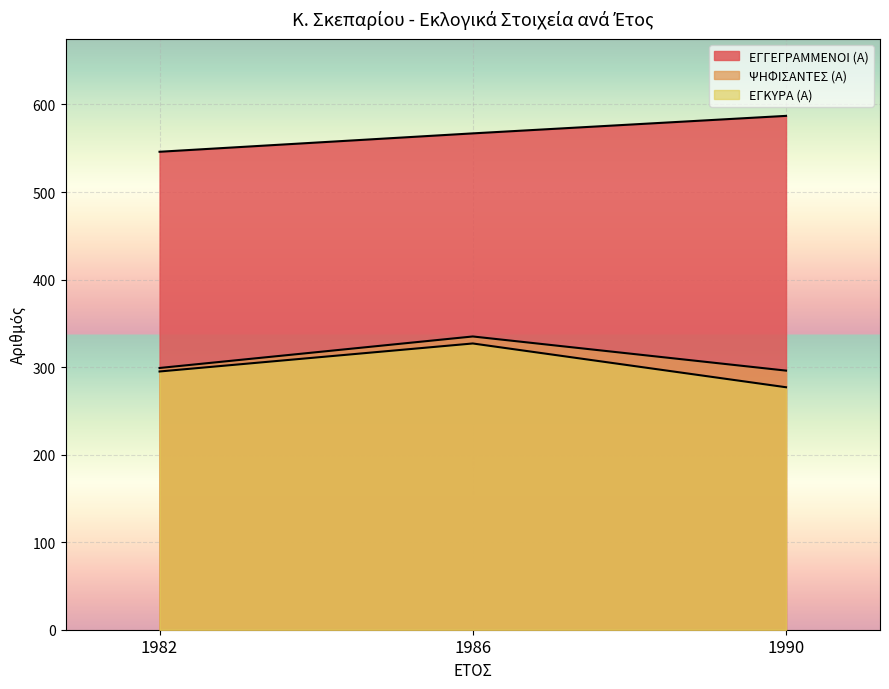

The ΕΓΓΕΓΡΑΜΜΕΝΟΙ (Α) series shows 546 at 1982. True or false?

True